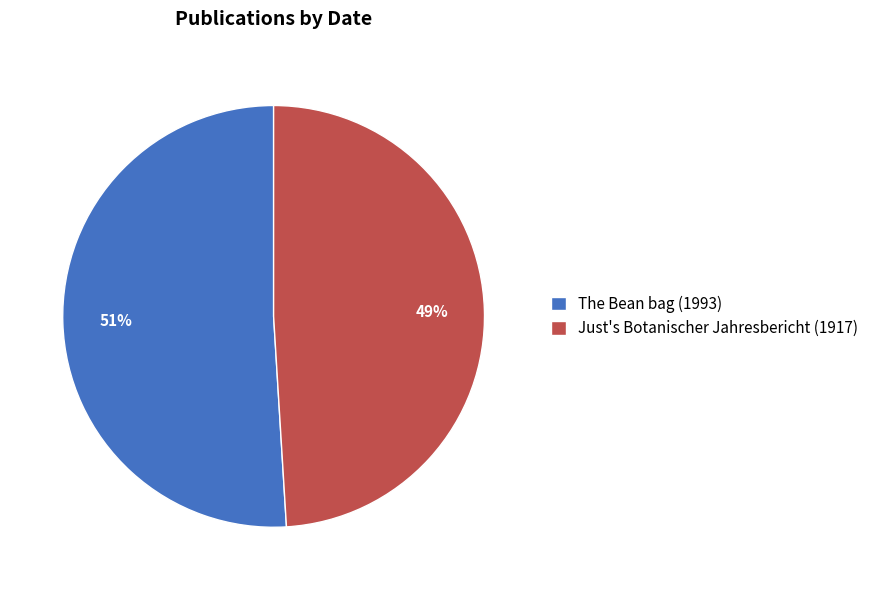

Is The Bean bag (1993) the majority of the pie?

Yes